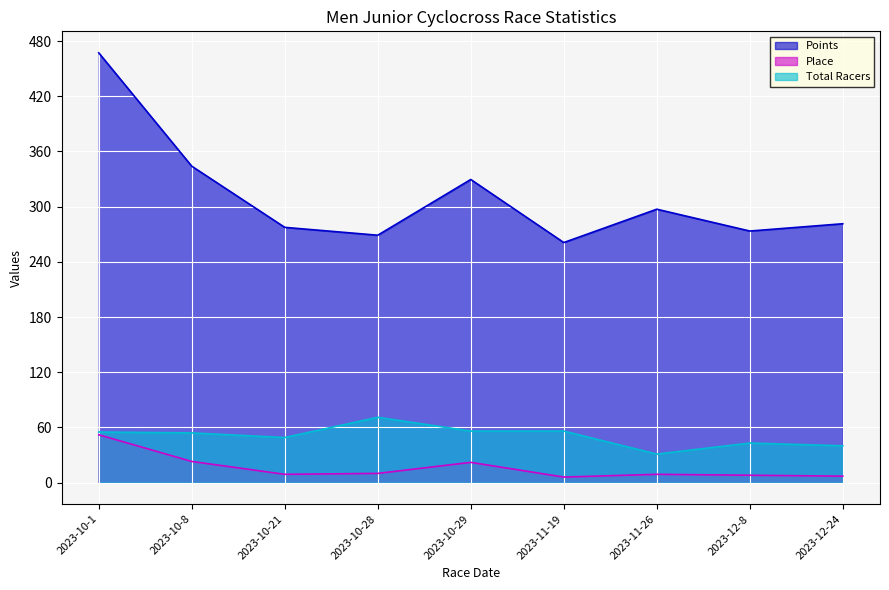

True or false: Total Racers has a value of 43.0 at 2023-12-8.

True